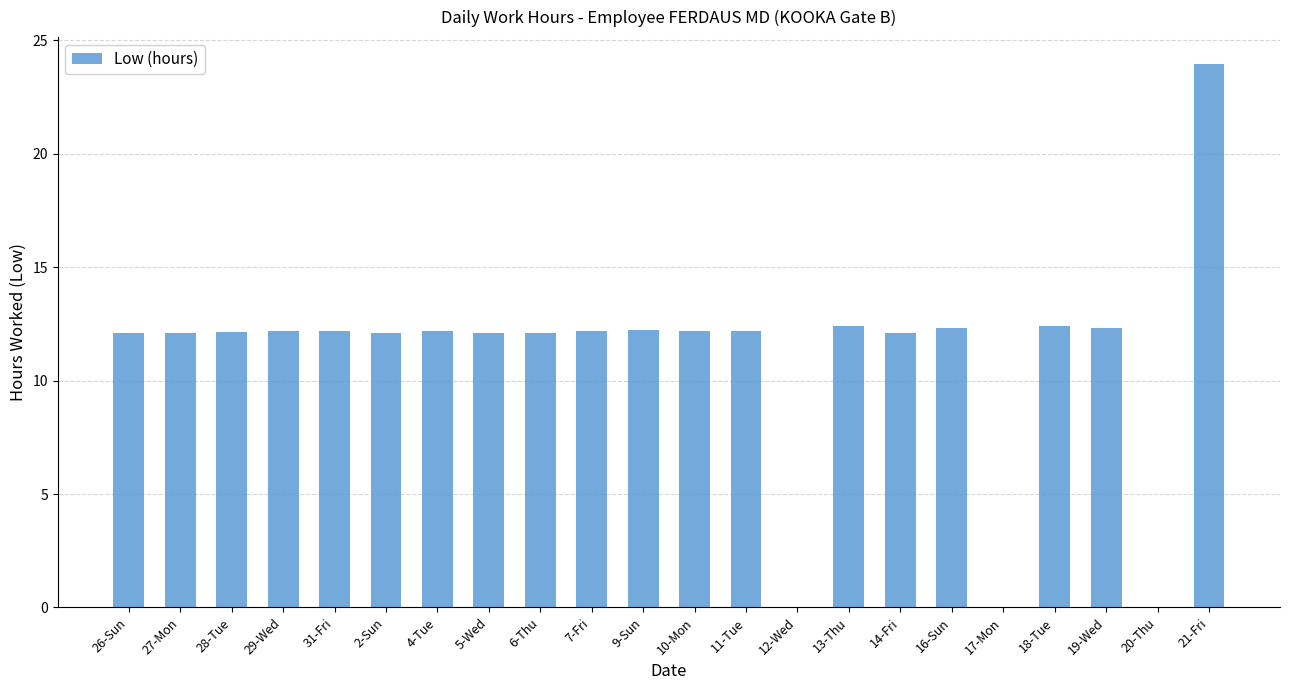

Approximately how many times larger is the value at 21-Fri compared to 18-Tue?

1.9